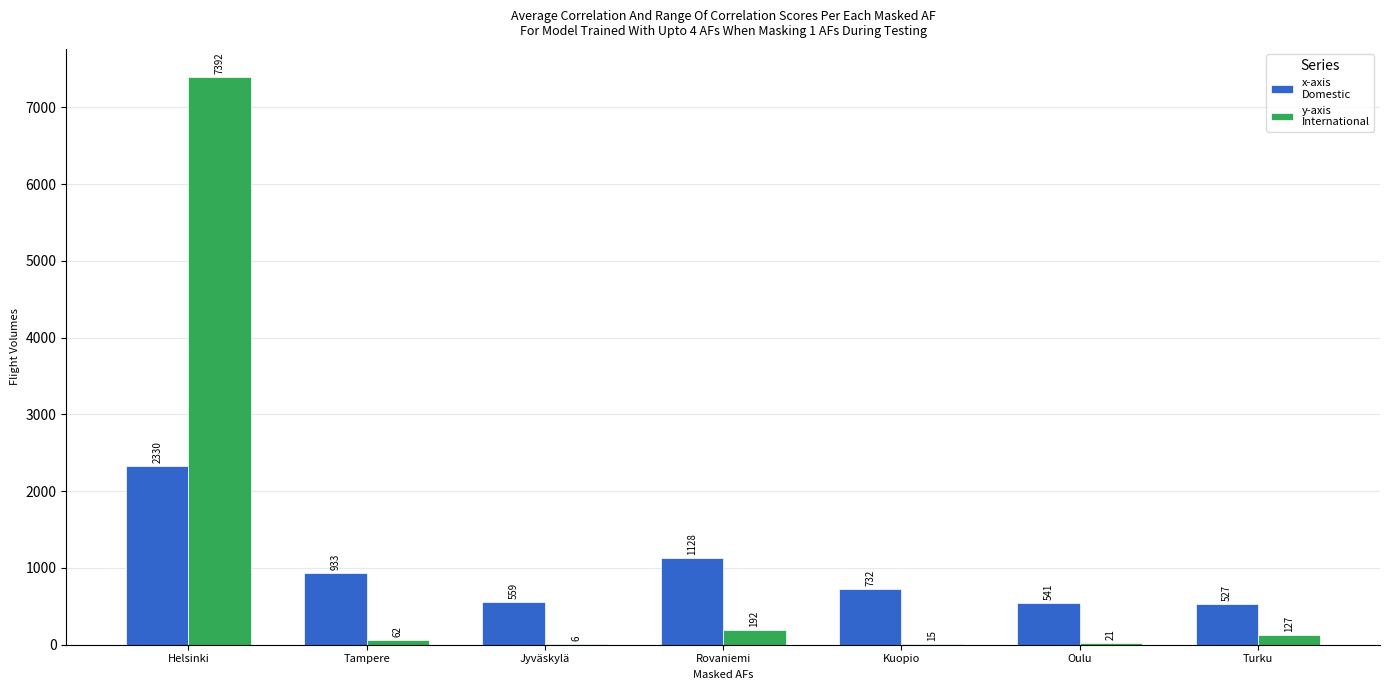

How many data points does each series have?

7